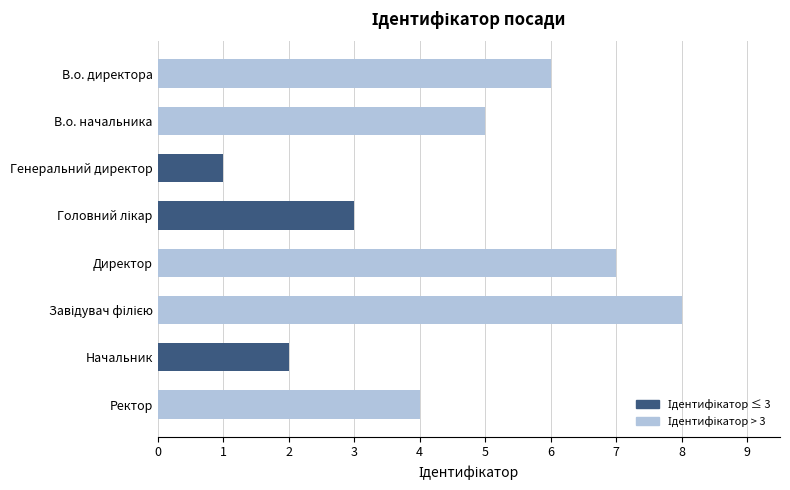

What position from the bottom is Генеральний директор?

6